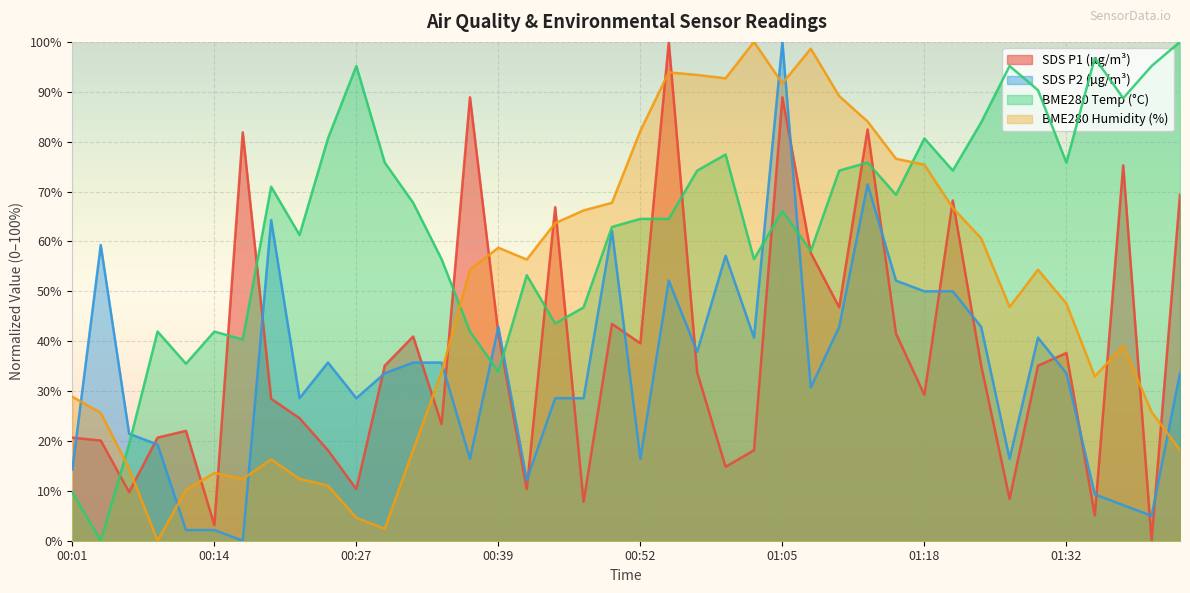

In BME280_humidity, how many points are lower than both neighbors (excluding endpoints)?

8